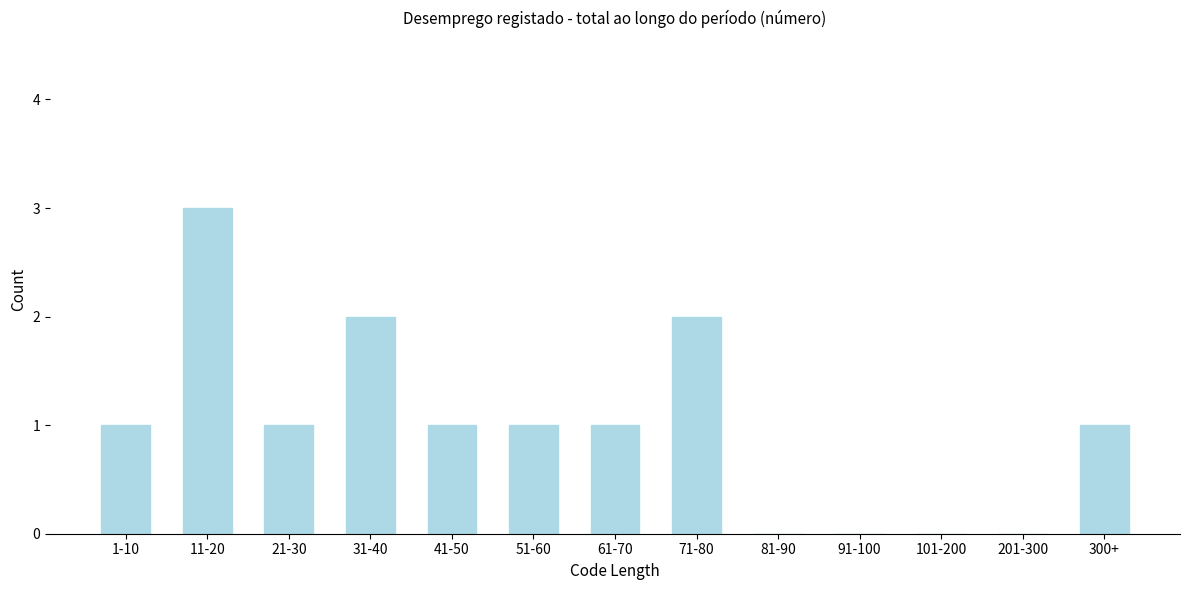

Reading left to right, transcribe all the data shown in this chart.

1-10=1	11-20=3	21-30=1	31-40=2	41-50=1	51-60=1	61-70=1	71-80=2	81-90=0	91-100=0	101-200=0	201-300=0	300+=1